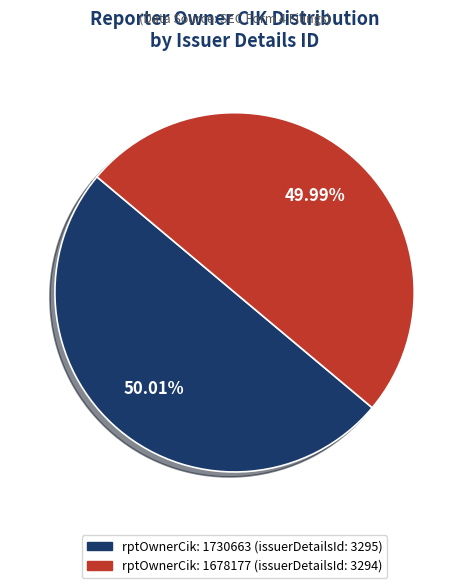

Is there any slice that represents more than half of the pie?

Yes